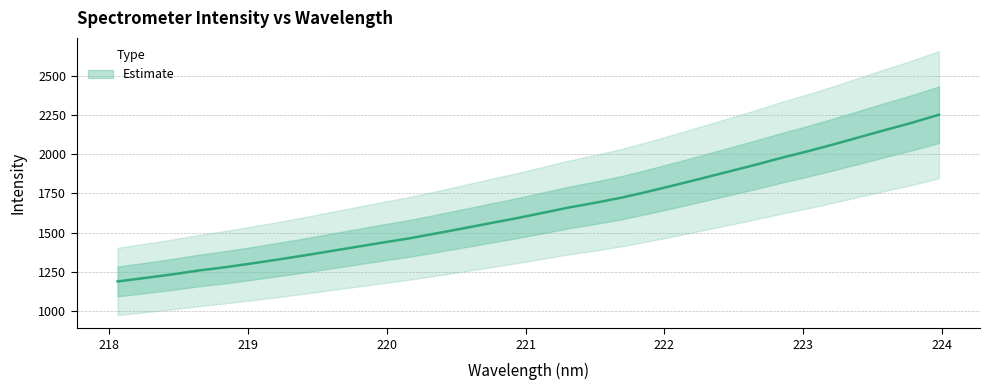

Is this an area chart (filled region under the line)?

No